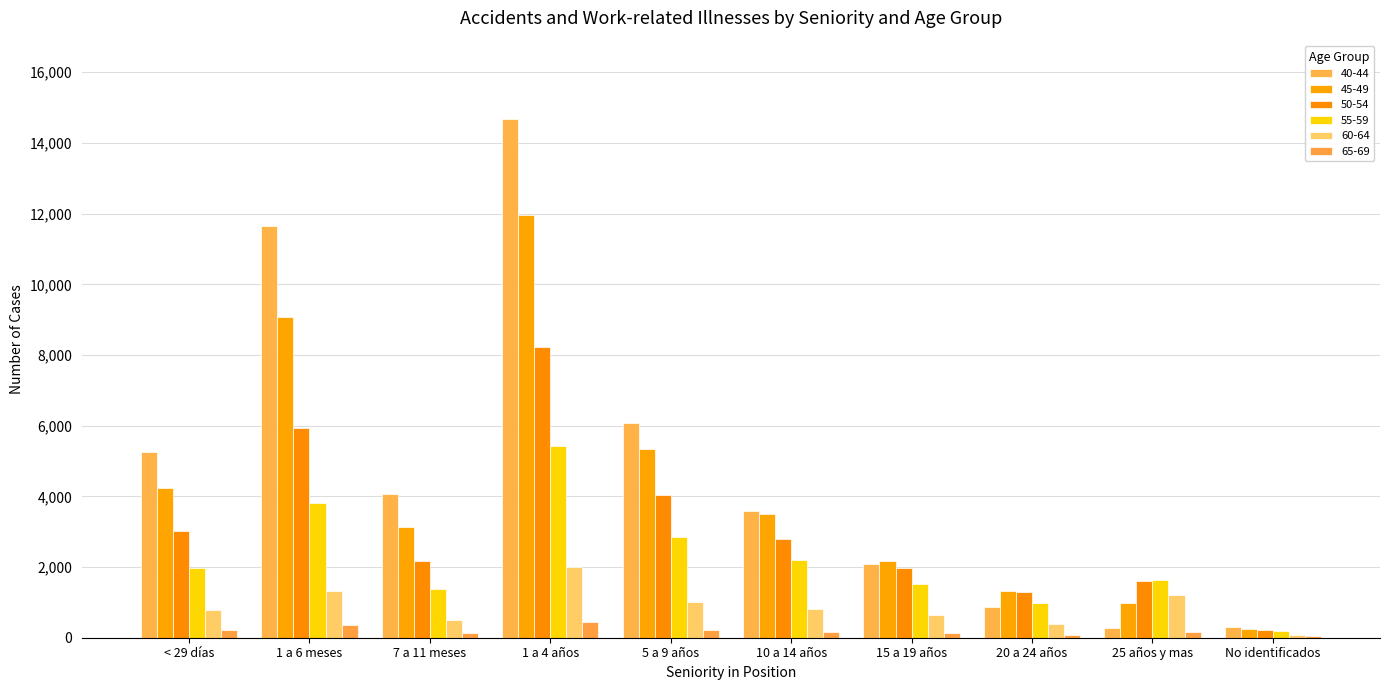

Count the number of data series in this chart.

6